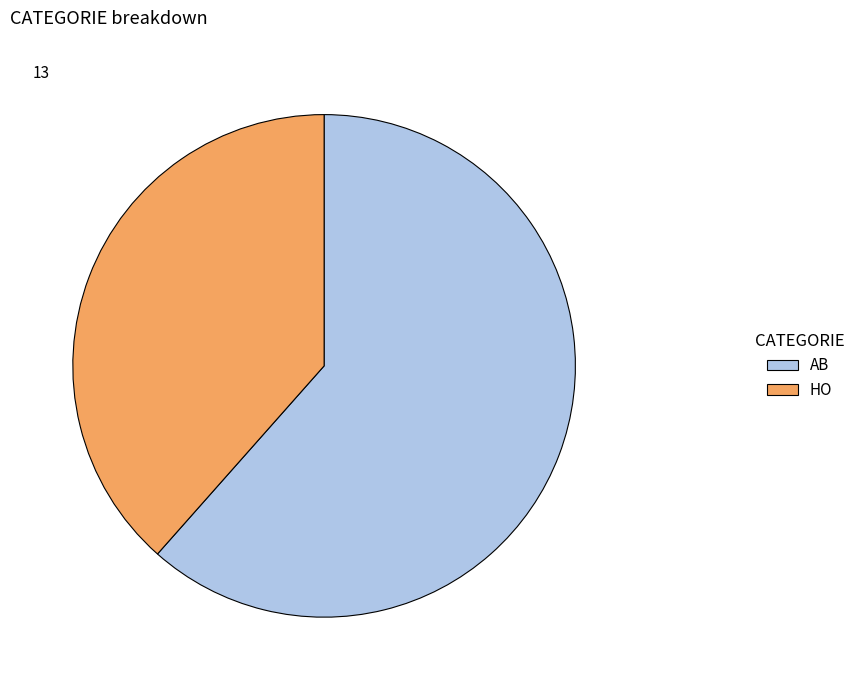

Is it true that AB is 69% of the pie?

False